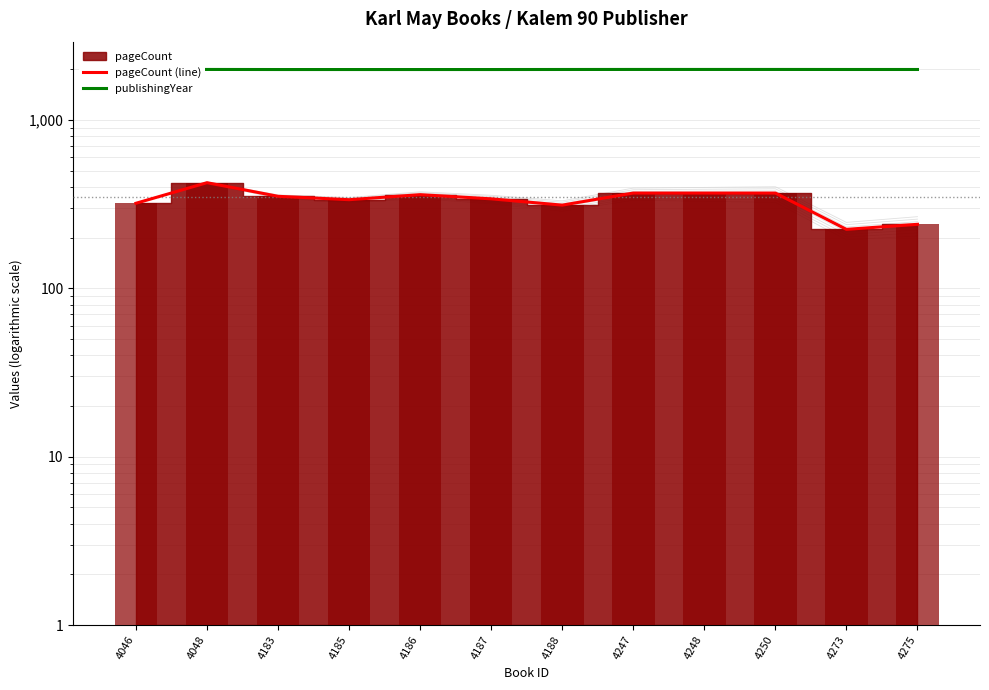

What is the sum of all pageCount (line) values?

4012